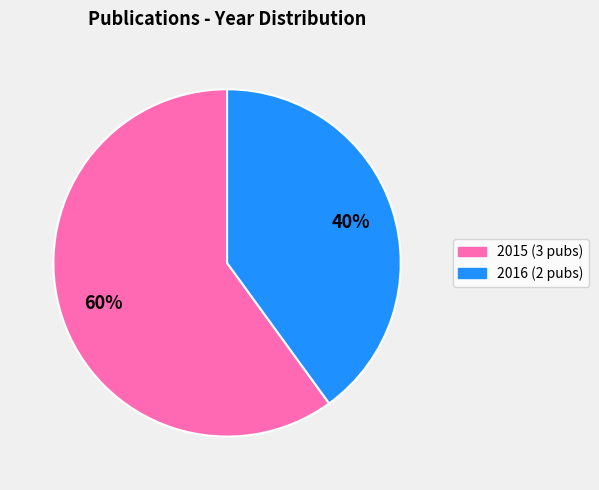

To the nearest percent, what is the difference between the largest and smallest slice percentages?

20%